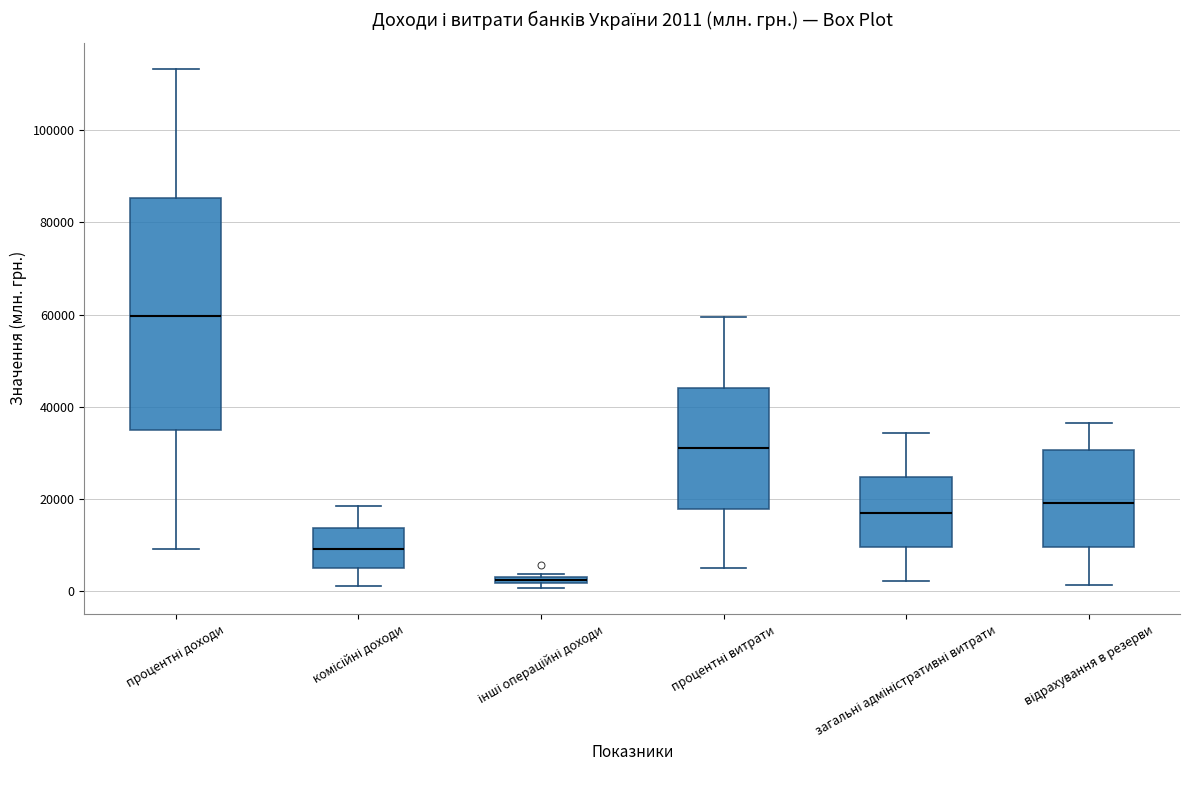

Which box's median line is the highest?

процентні доходи